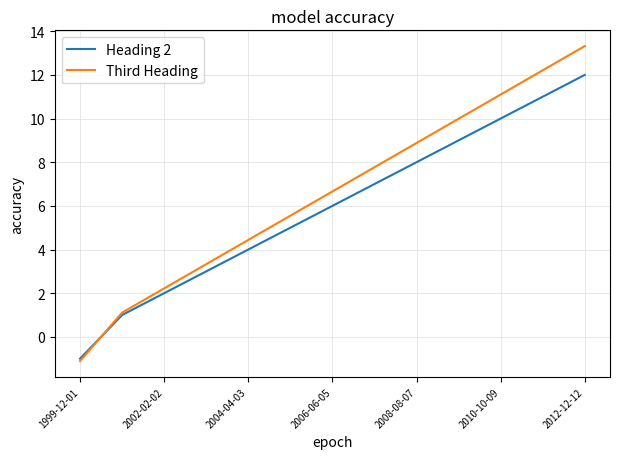

Which series has the widest spread of values?

Third Heading